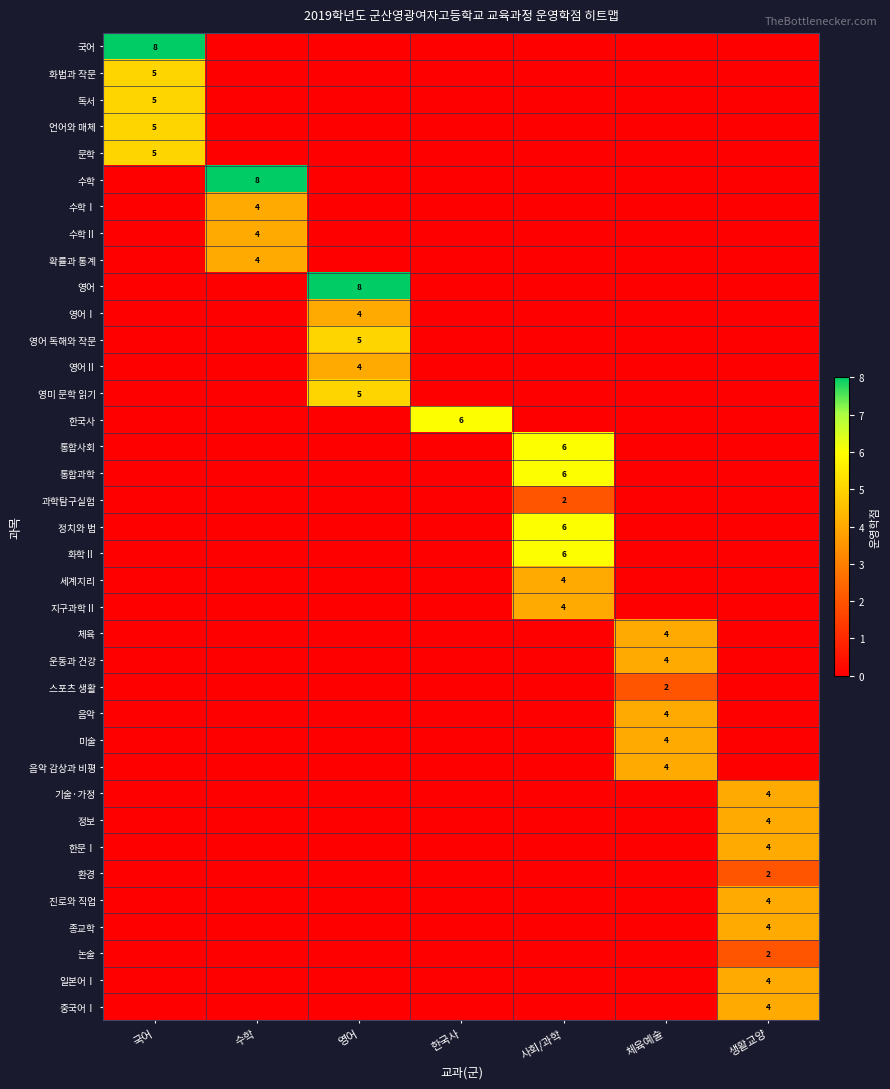

At which category is the sum across all series the highest?

사회/과학